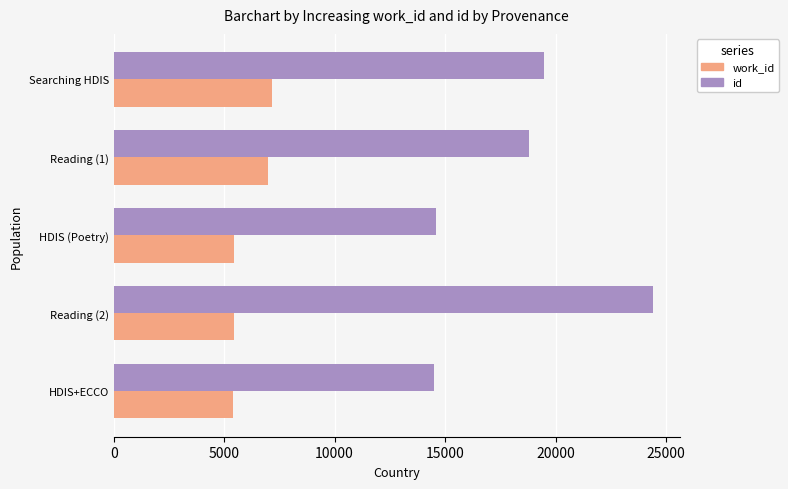

The value of work_id at Searching HDIS is 7171. True or false?

True